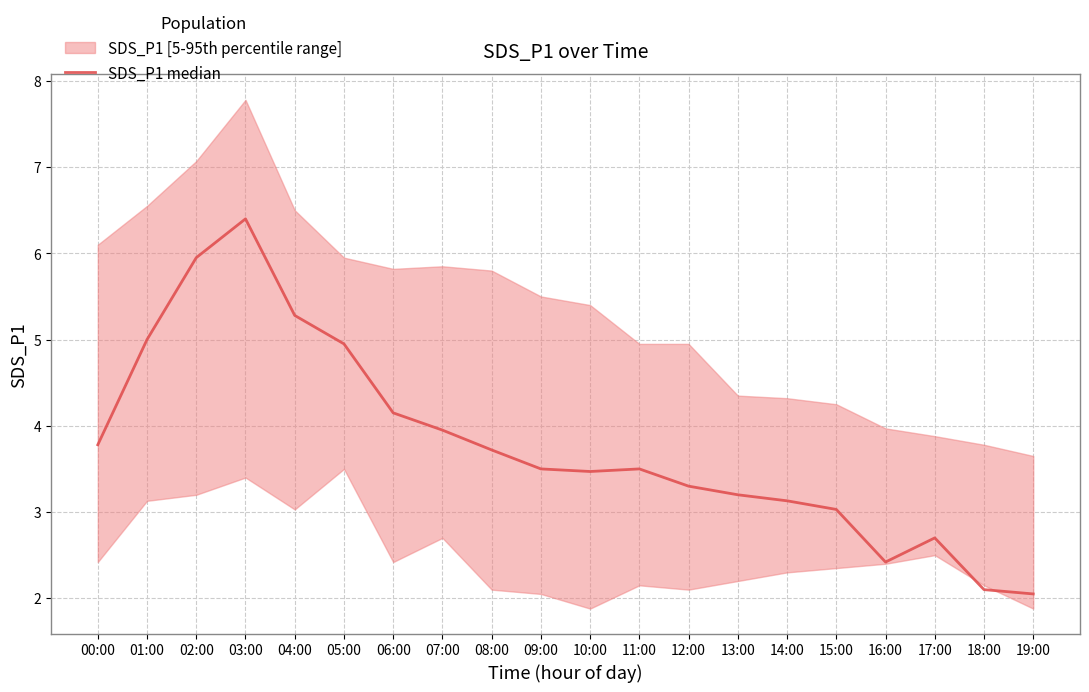

What is the minimum value shown in the chart?

2.0